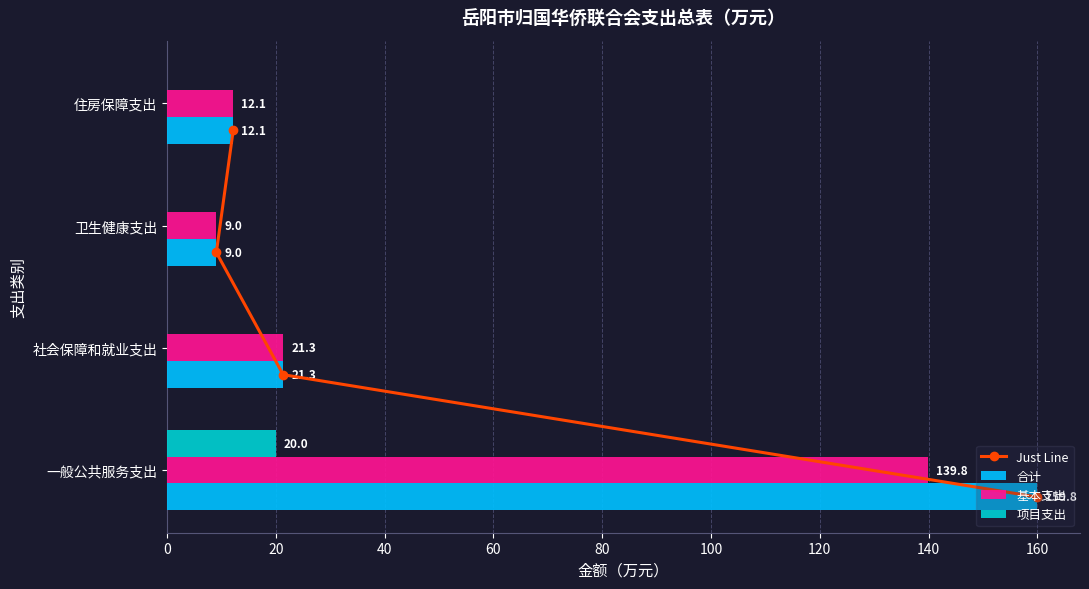

What is the approximate value of 合计 at 卫生健康支出?

9.0